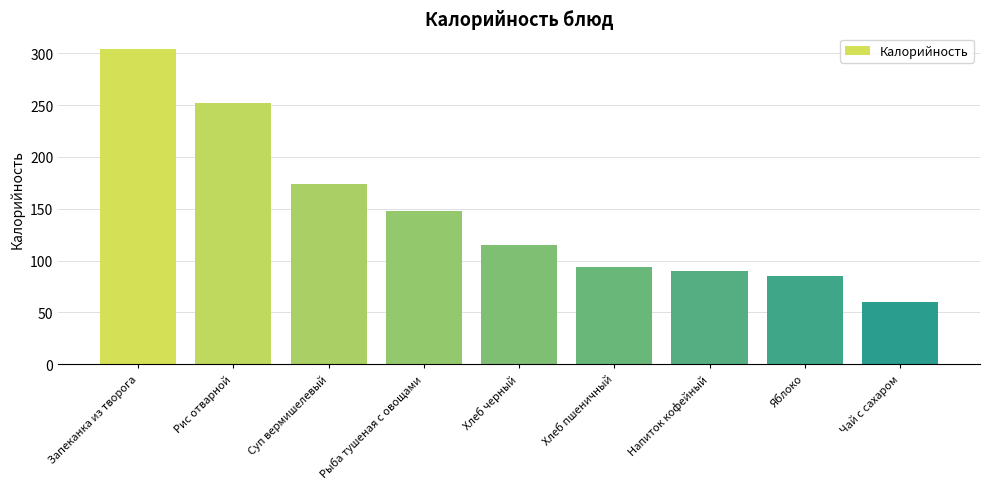

Is it true that the value at Хлеб черный is 115?

True